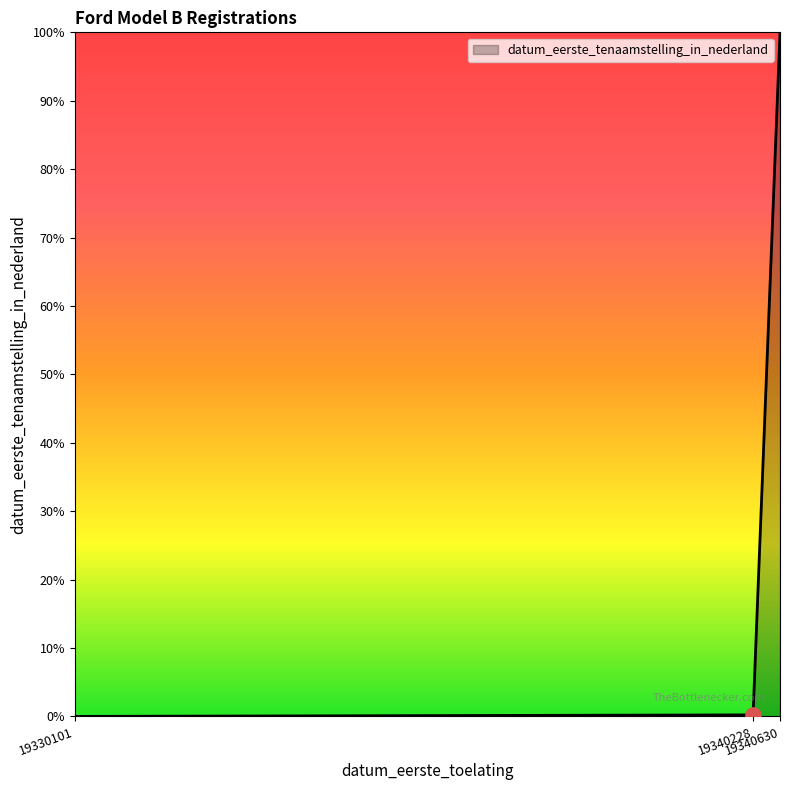

What is the change in value from 19330101 to 19340228?

+0.2